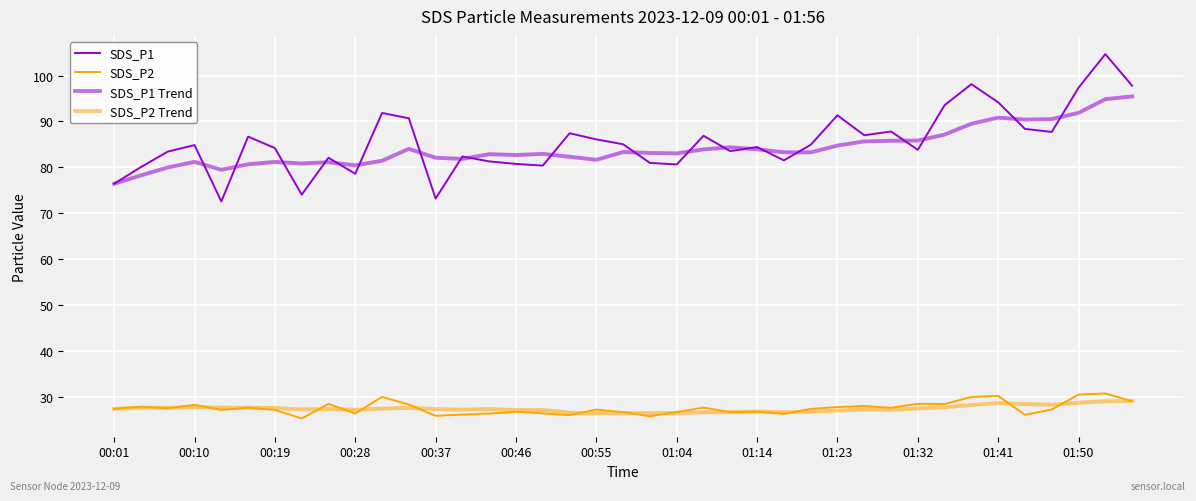

Is this an area chart (filled region under the line)?

No